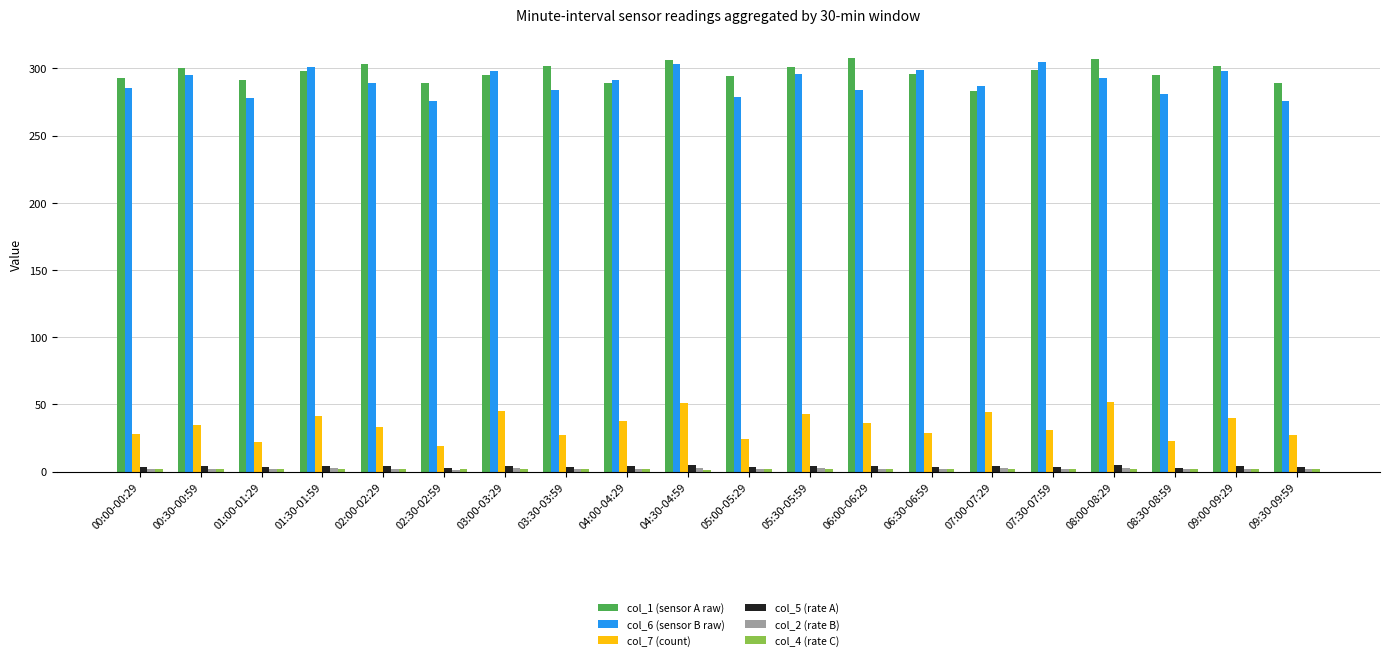

What is the maximum value shown in the chart?

308.0